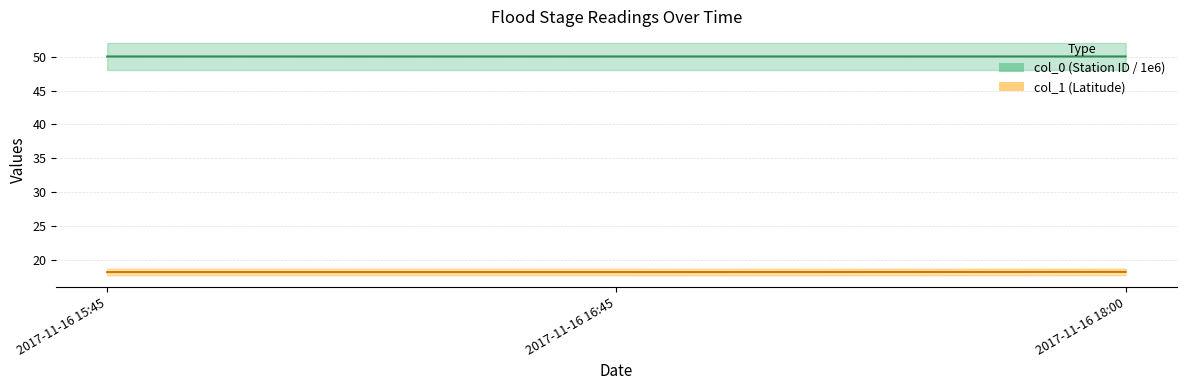

What is the total value across all series at 2017-11-16 15:45?

68.2